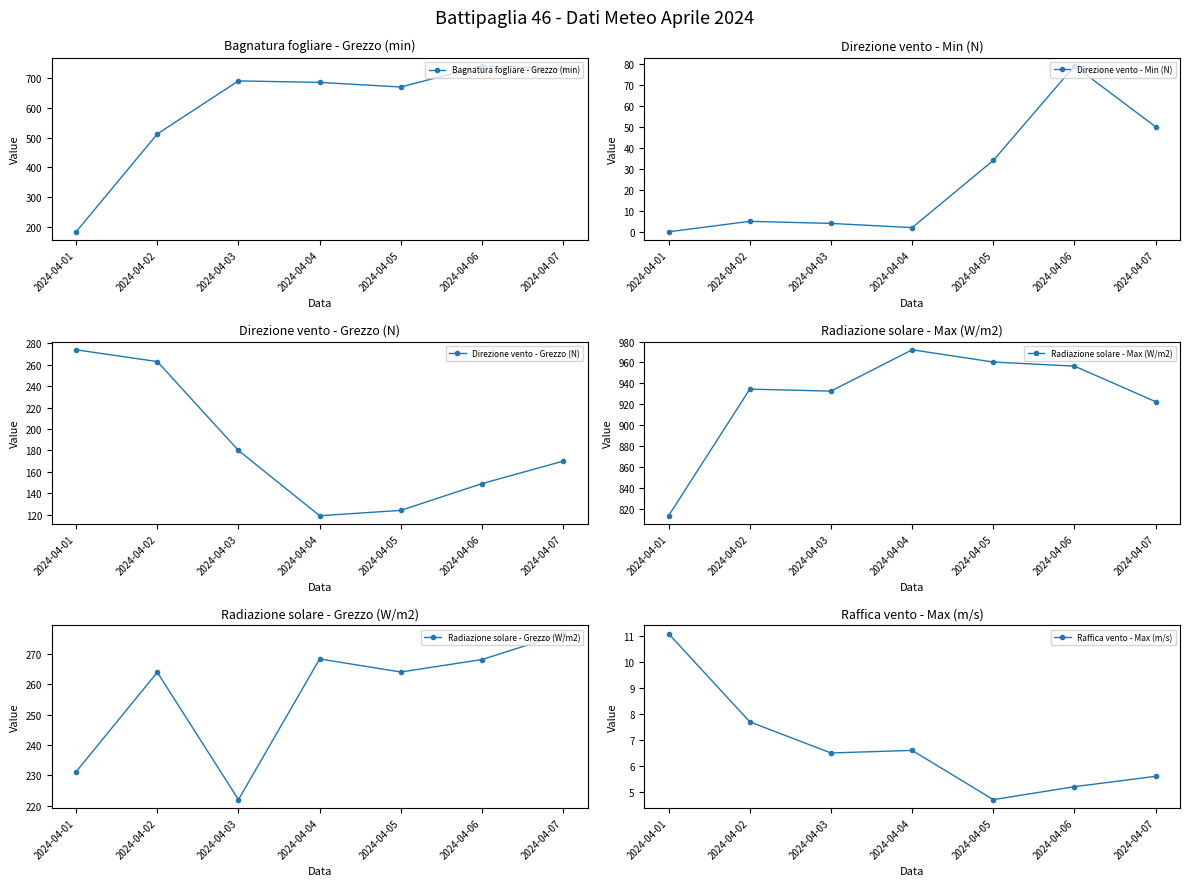

Is it true that Direzione vento - Grezzo (N) equals 274.0 at 2024-04-01?

True